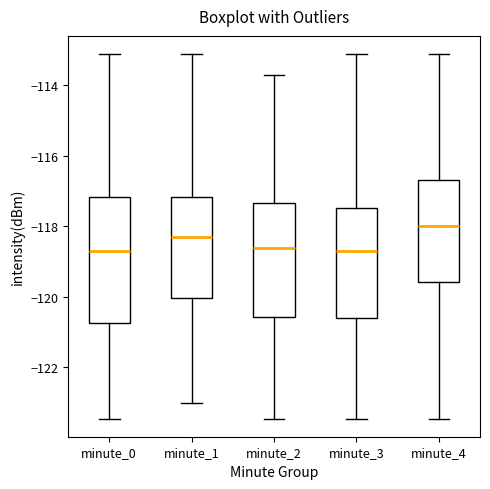

Reading left to right, read every box against the y-axis: the position of its median line, the range the box covers, and the ends of its whiskers. The values are not printed on the chart, so give them approximately, as read against the axis.

minute_0: median -118.8, box -120.8 to -117.2, whiskers -123.4 to -113.2
minute_1: median -118.4, box -120.0 to -117.2, whiskers -123.0 to -113.2
minute_2: median -118.6, box -120.6 to -117.4, whiskers -123.4 to -113.8
minute_3: median -118.8, box -120.6 to -117.4, whiskers -123.4 to -113.2
minute_4: median -118.0, box -119.6 to -116.6, whiskers -123.4 to -113.2